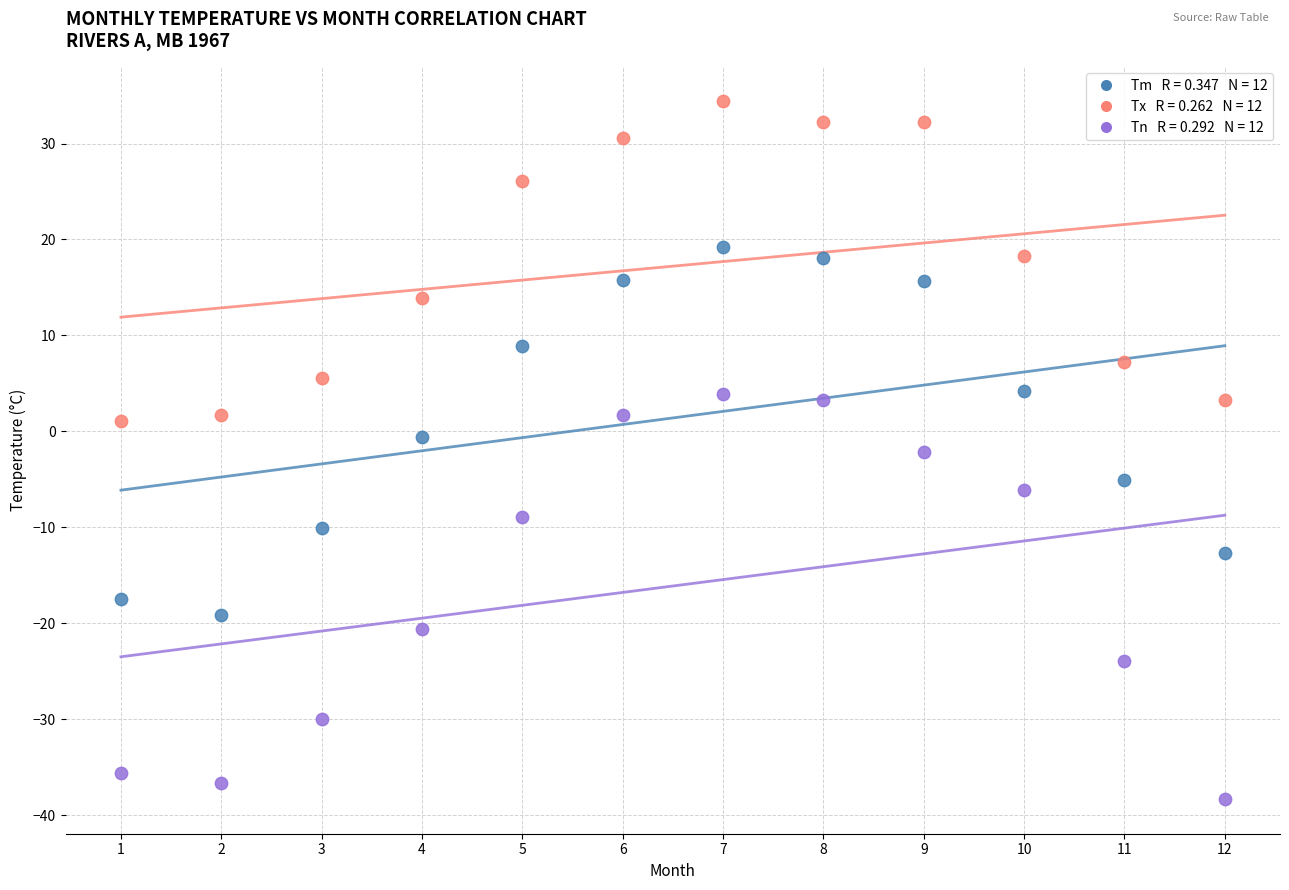

Across all data points, what is the range of X values (max minus min)?

11.0